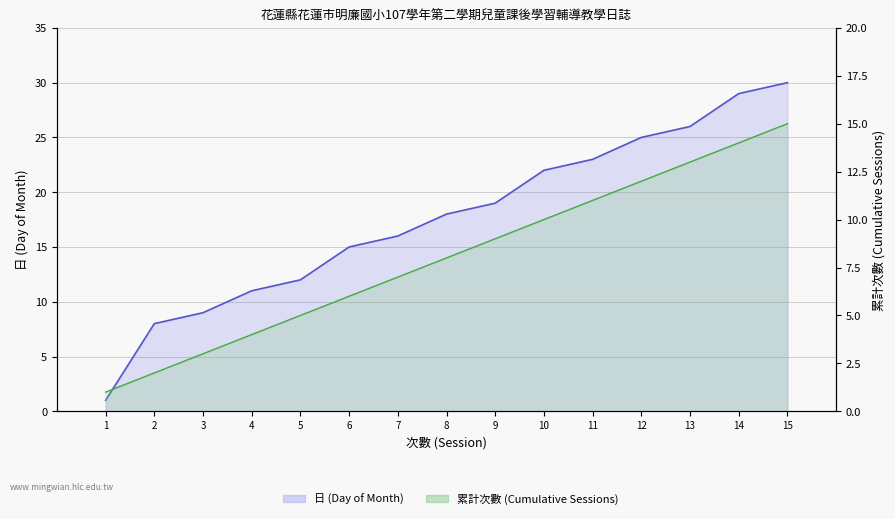

At which label does 日 (Day of Month) first exceed 18?

9